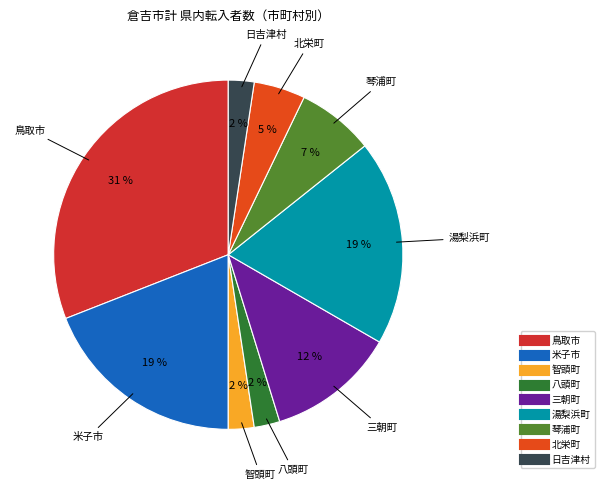

To the nearest percent, what is the average slice percentage?

11%